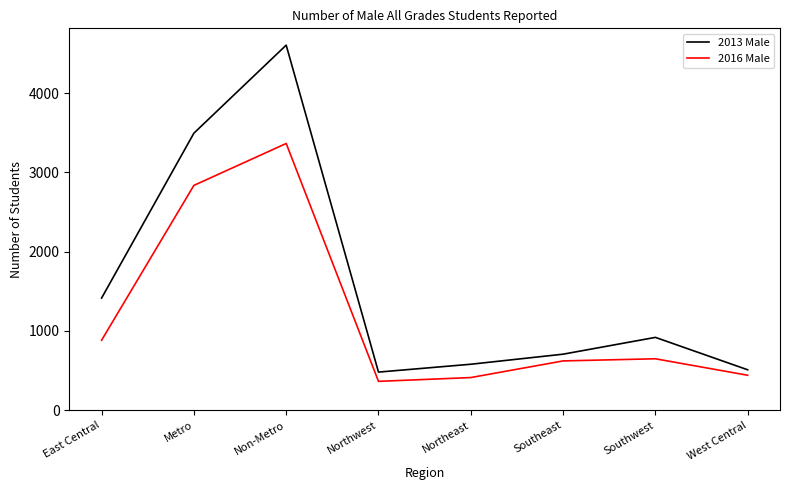

Reading left to right, transcribe all the data shown in this chart.

2013 Male: 1414	3495	4606	480	579	706	918	509
2016 Male: 882	2836	3365	363	411	621	648	440